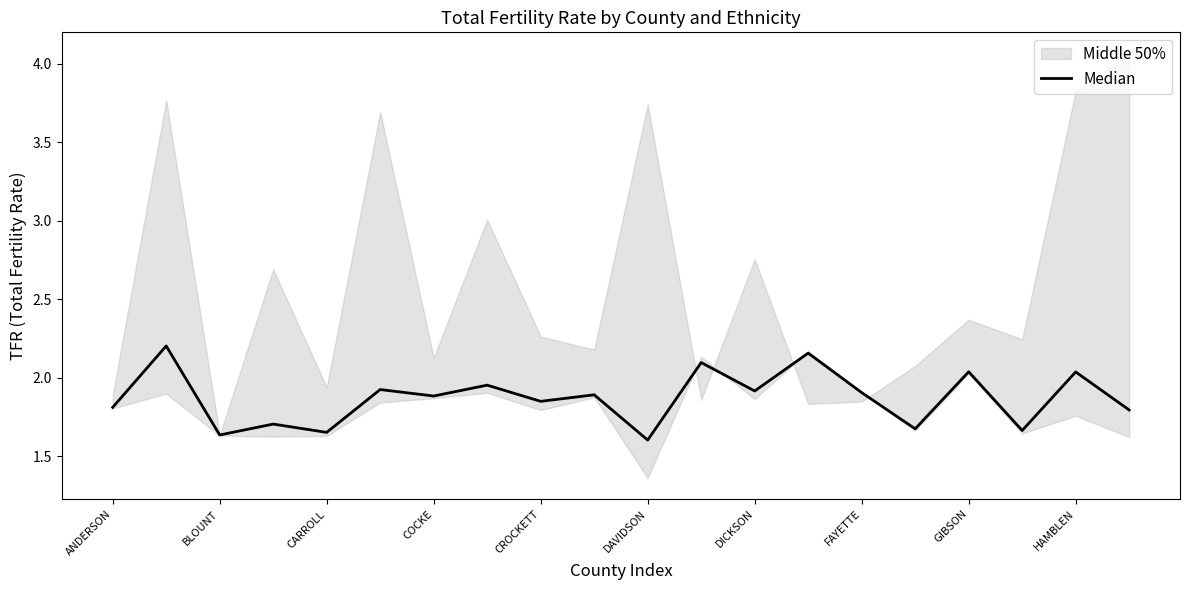

Does the chart display data point markers on the line(s)?

No